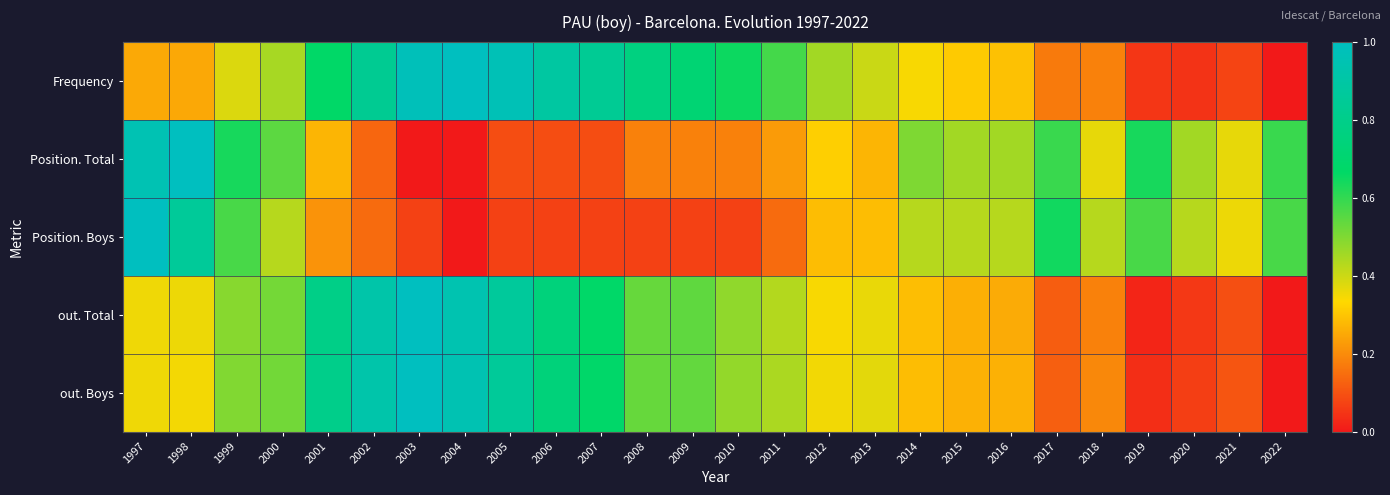

Which category has the lowest value across all series?

2022